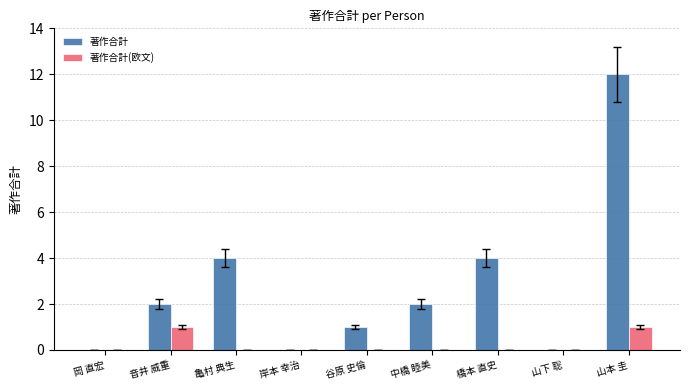

Reading left to right, list all the values displayed in this chart.

著作合計: 0	2	4	0	1	2	4	0	12
著作合計(欧文): 0	1	0	0	0	0	0	0	1